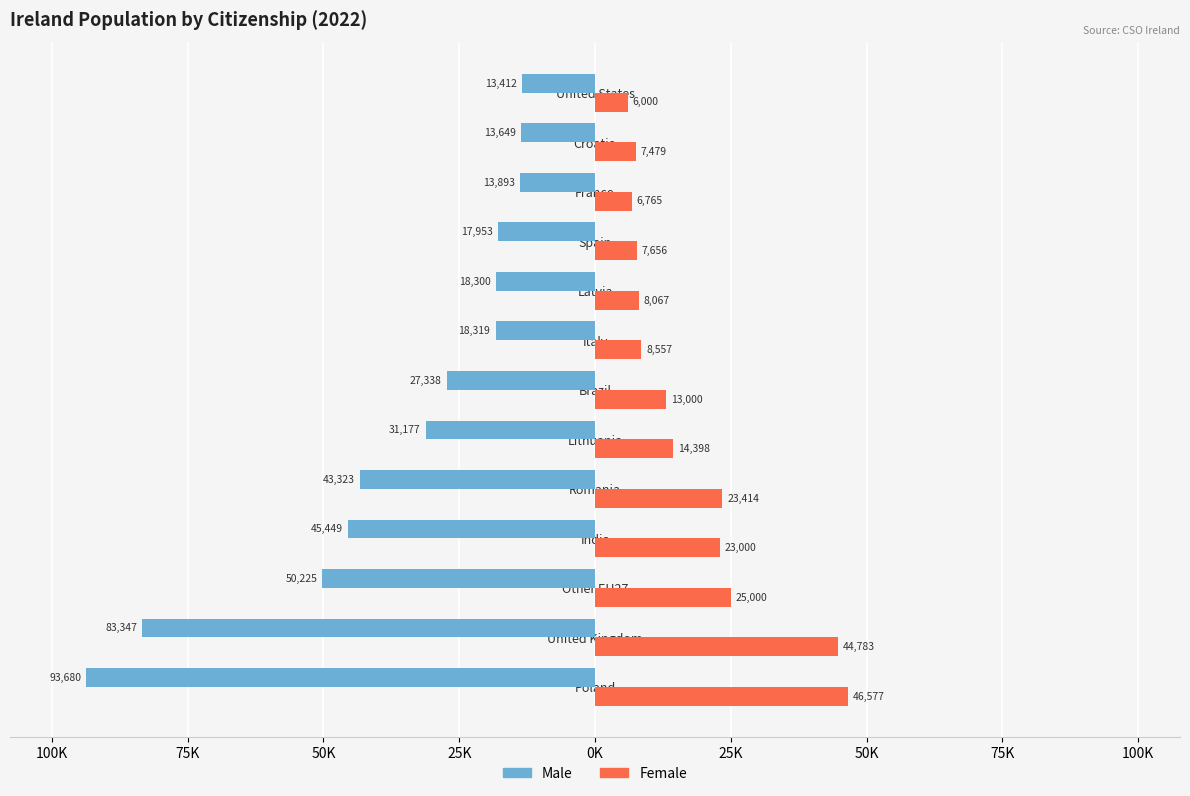

What are all the series names shown in the legend?

Male, Female